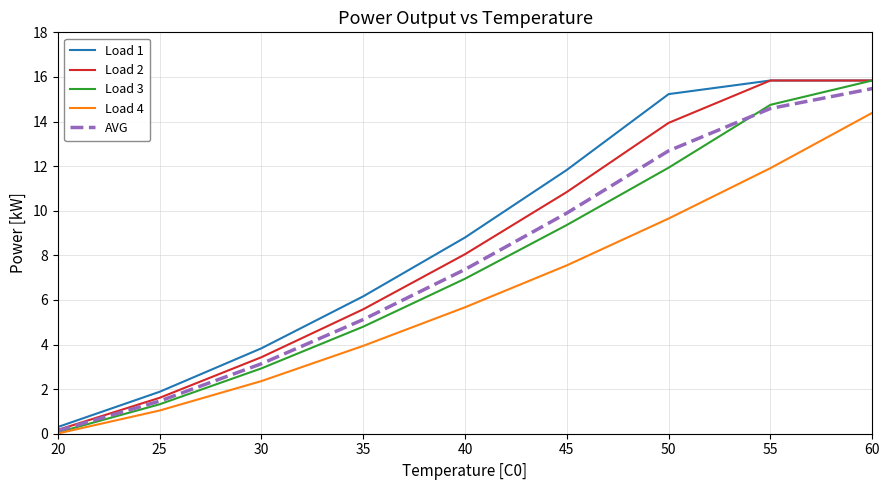

What is the spread (max minus min) of values at 25?

0.8